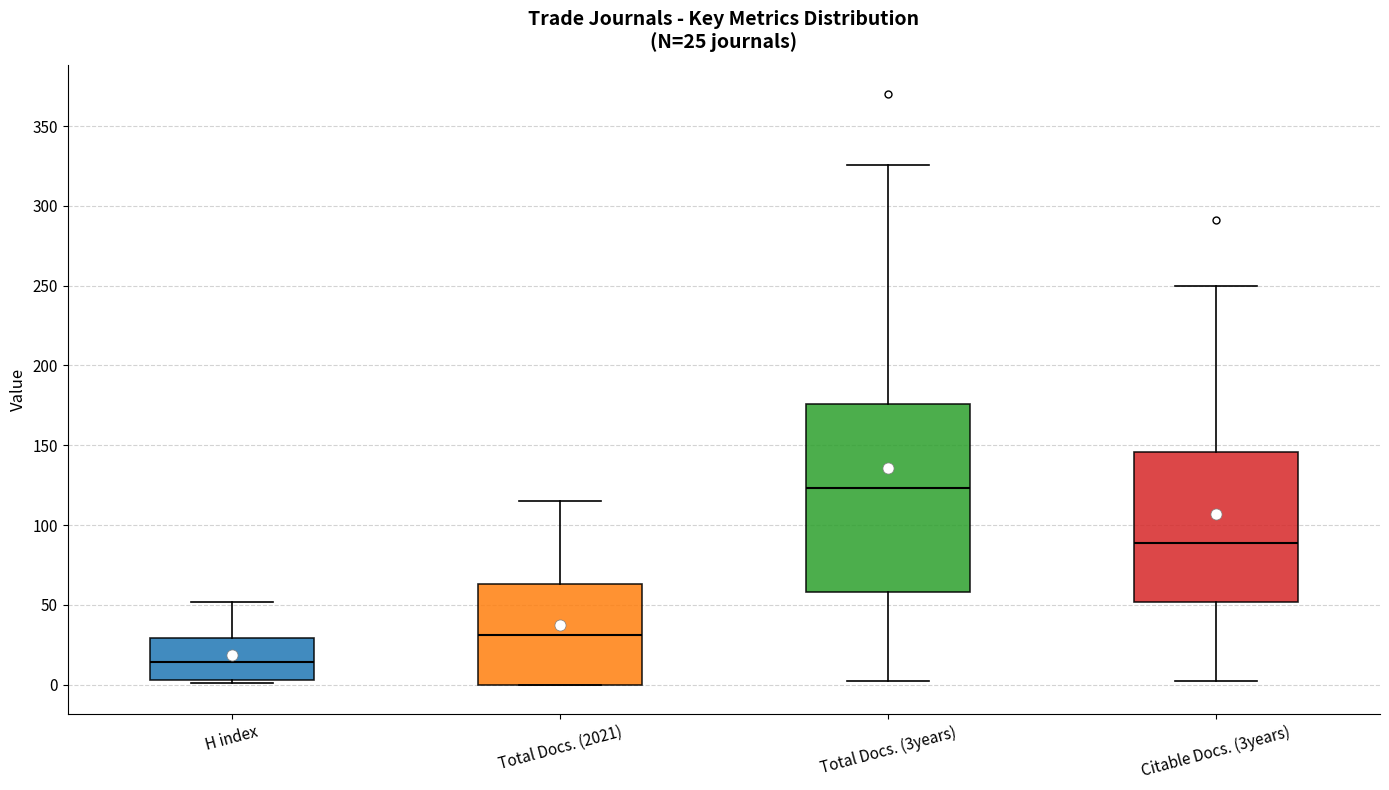

Comparing the boxes themselves (not the whiskers), which one is the tallest?

Total Docs. (3years)